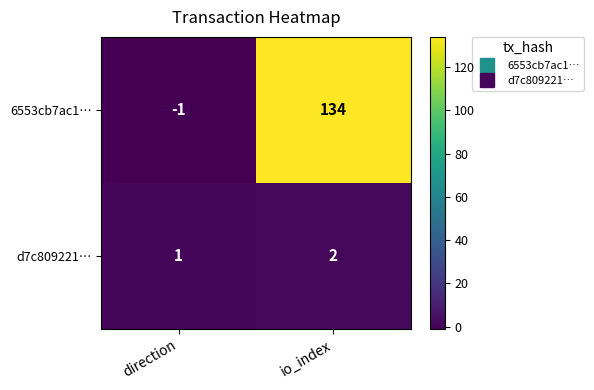

Which series has the largest range (max minus min)?

6553cb7ac1…